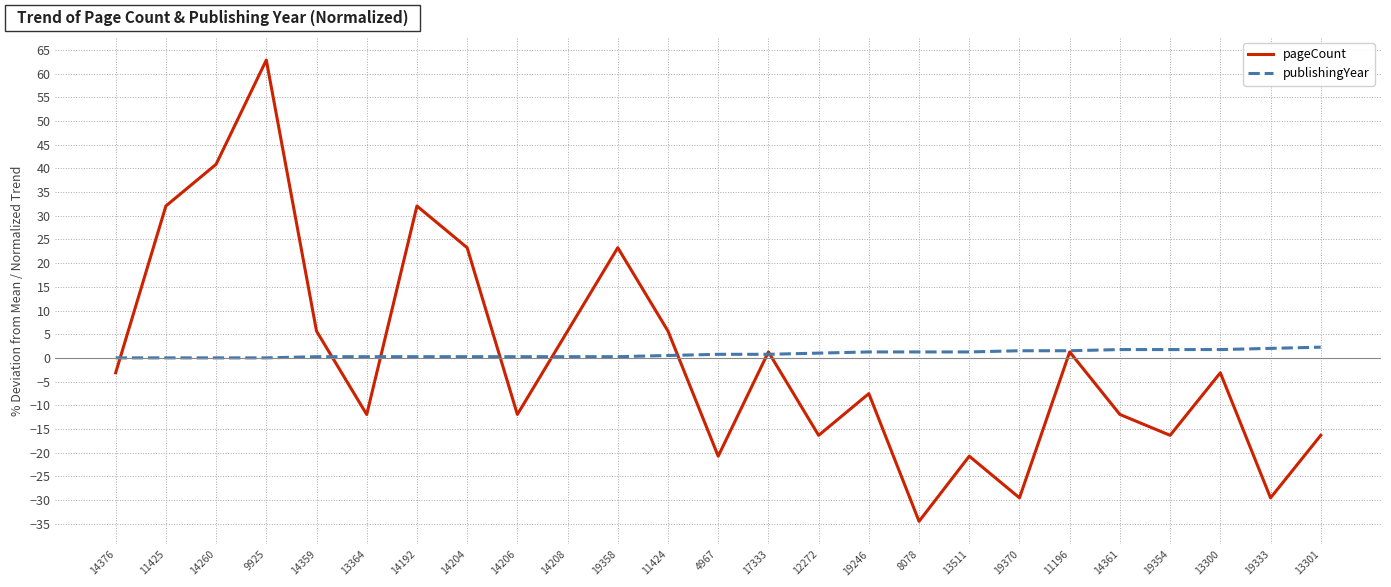

Where do pageCount and publishingYear first cross each other?

14376 and 11425